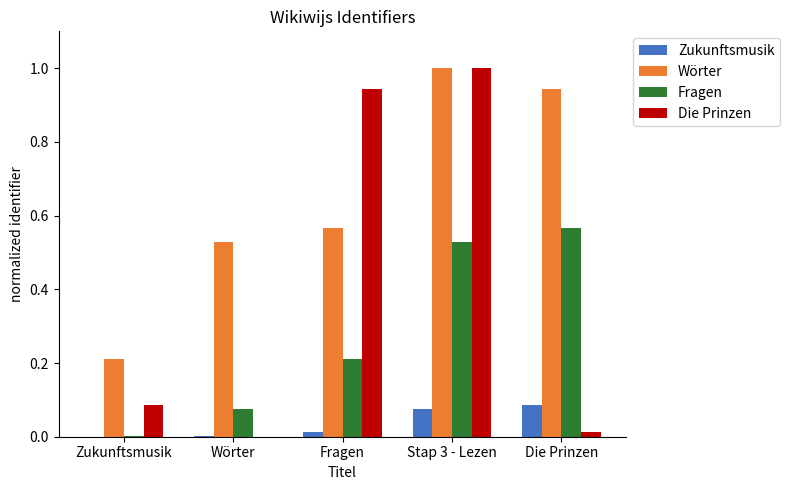

Which series has the largest total across all categories?

Wörter